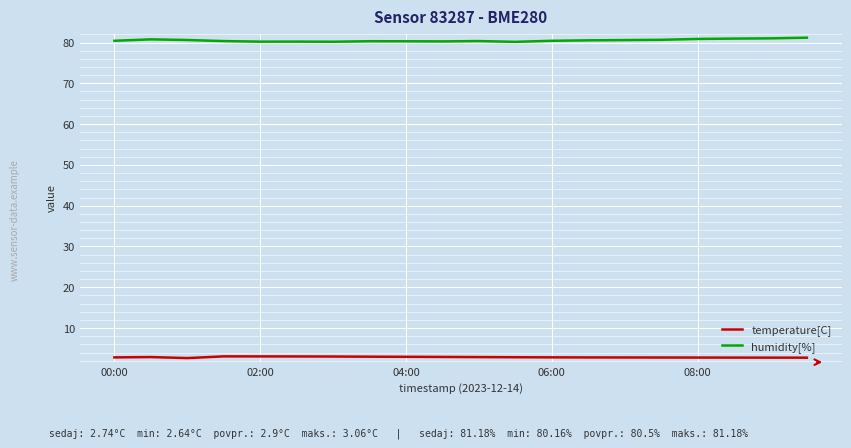

What is the sum of all humidity[%] values?

1610.4